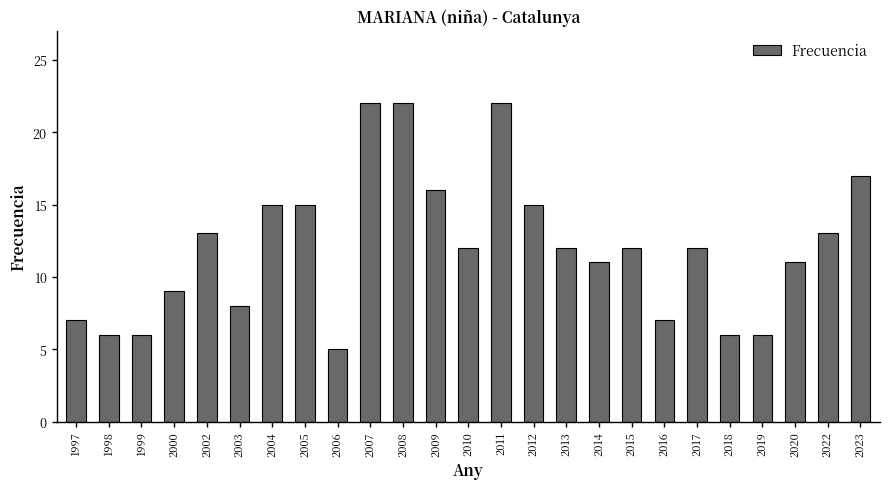

Reading right to left, what are all the values shown in this chart?

17	13	11	6	6	12	7	12	11	12	15	22	12	16	22	22	5	15	15	8	13	9	6	6	7